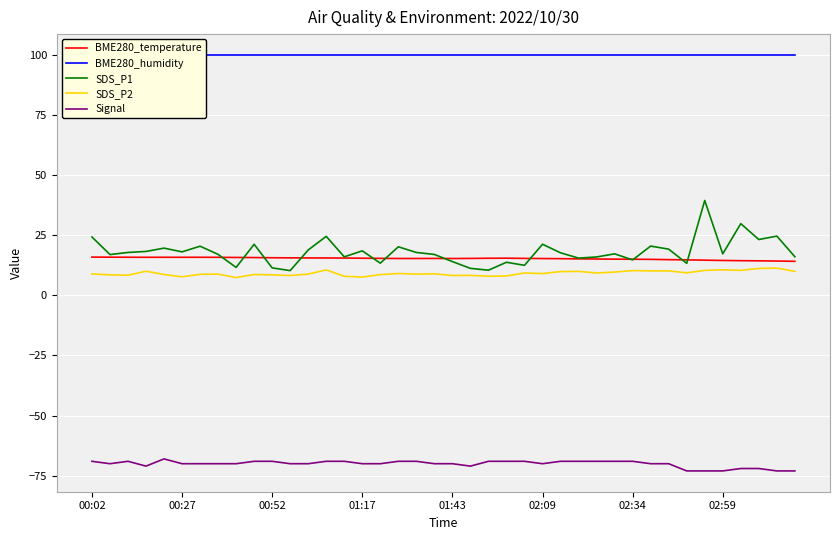

What is the lowest value of the SDS_P1 series?

10.3